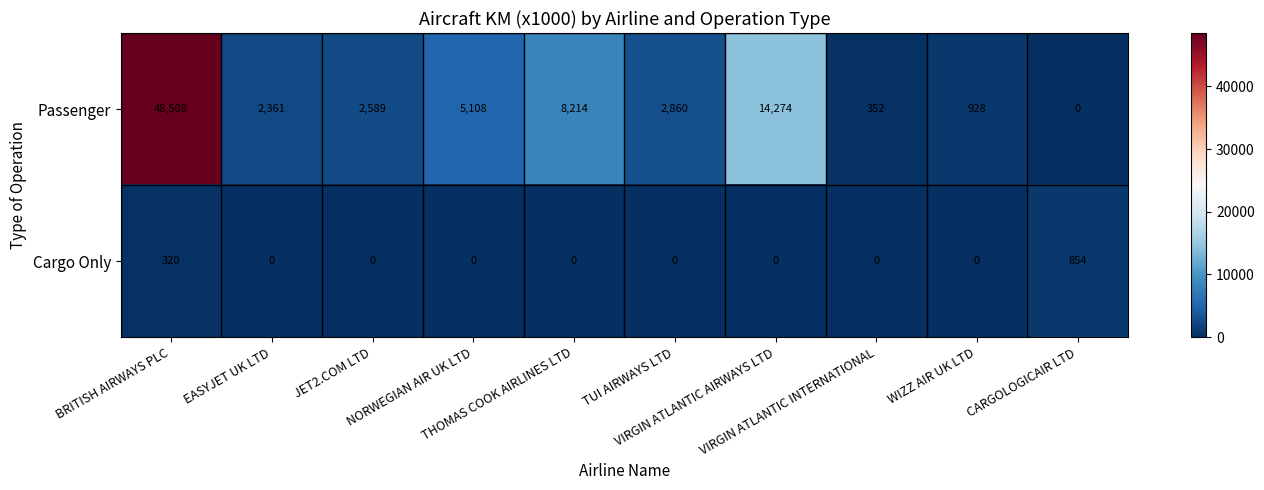

Between JET2.COM LTD and VIRGIN ATLANTIC INTERNATIONAL, which series saw the biggest shift?

Passenger